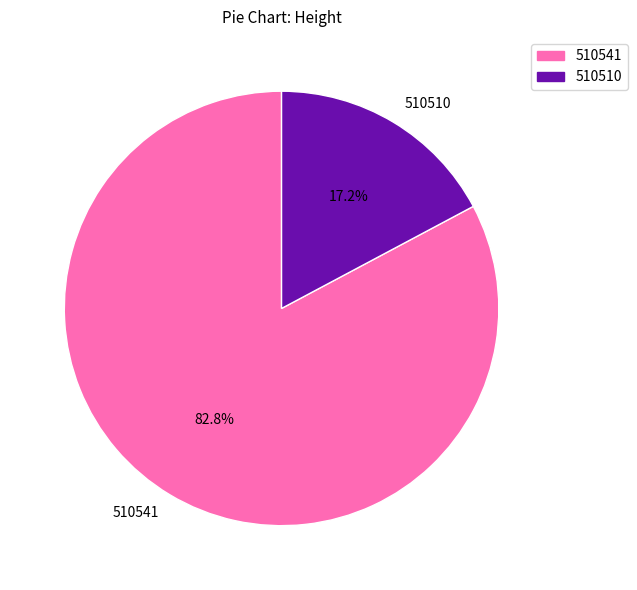

True or false: 510541 accounts for 83% of the total.

True